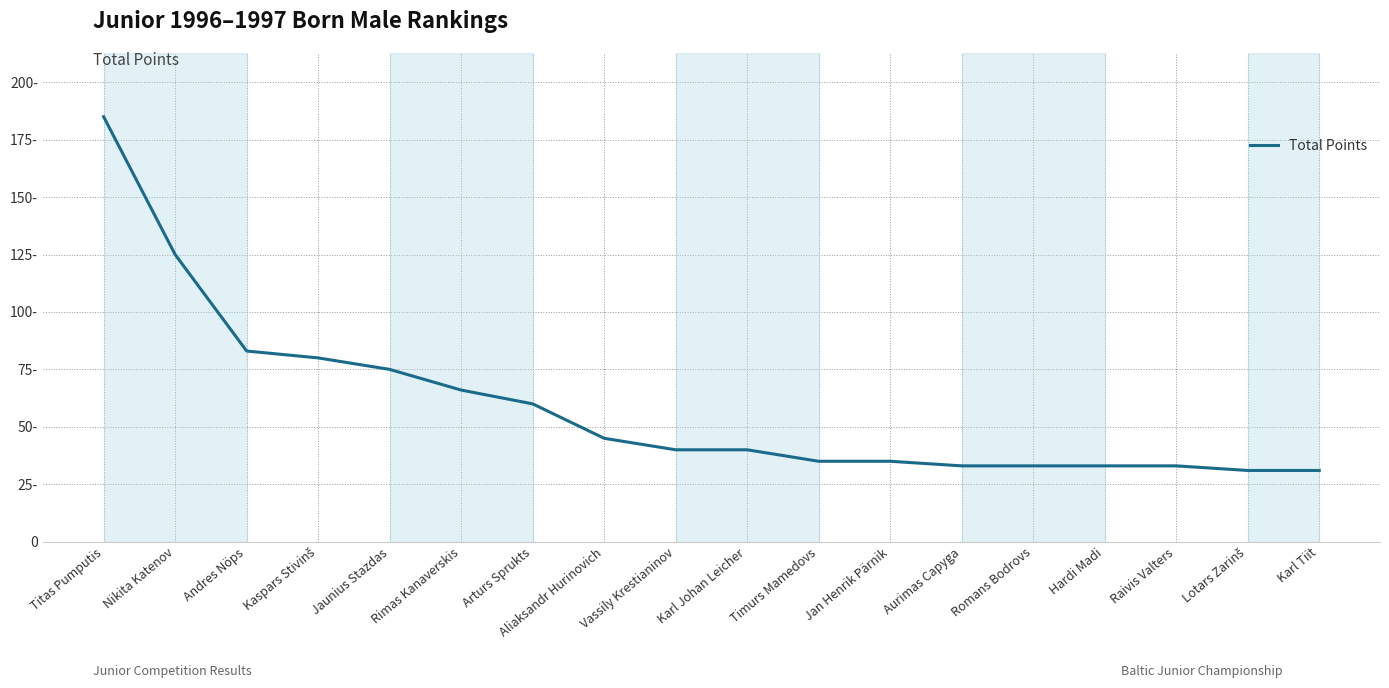

Does the chart have visible grid lines?

Yes